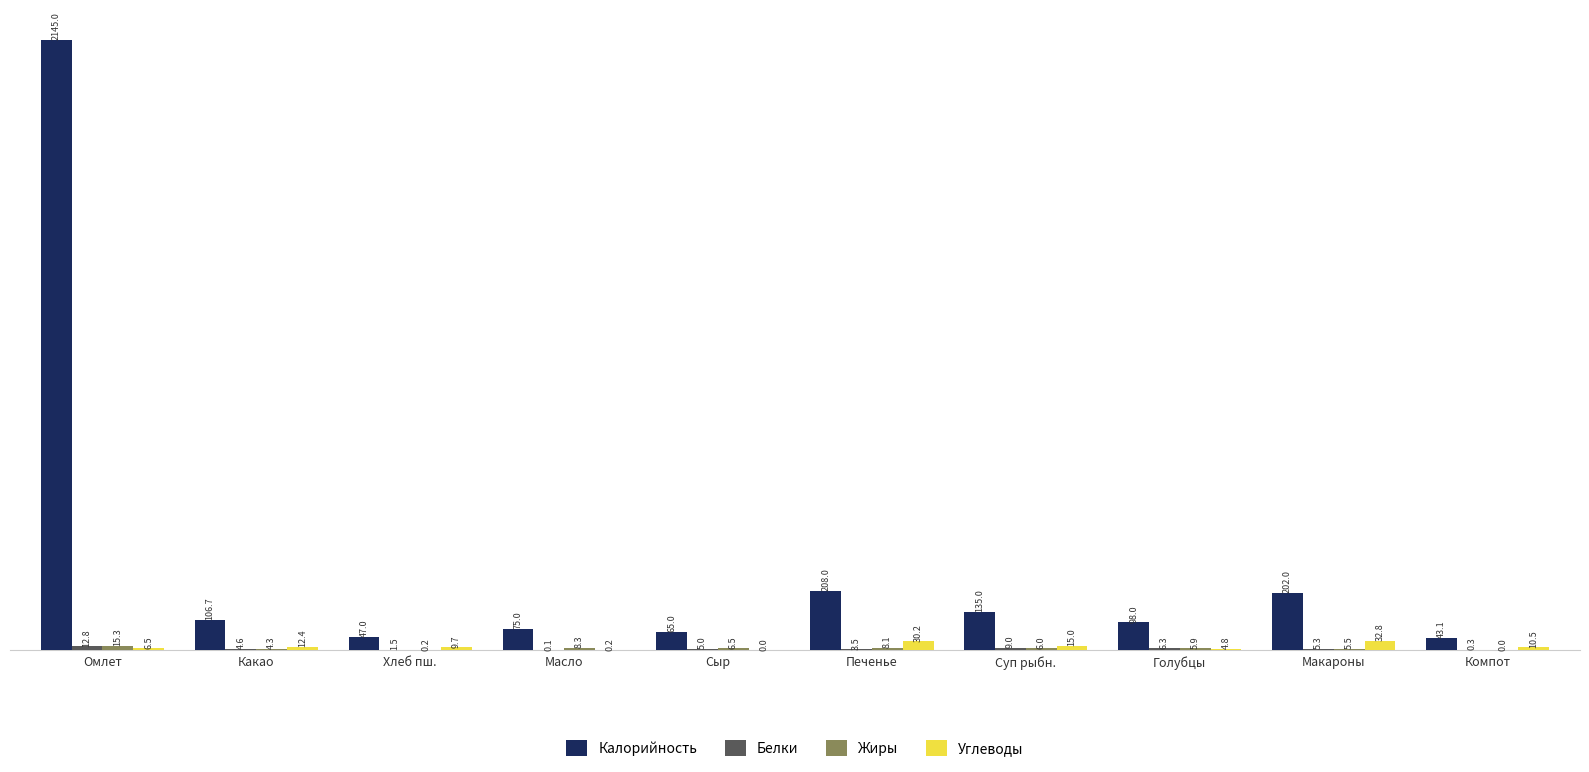

How many groups of bars are there?

10